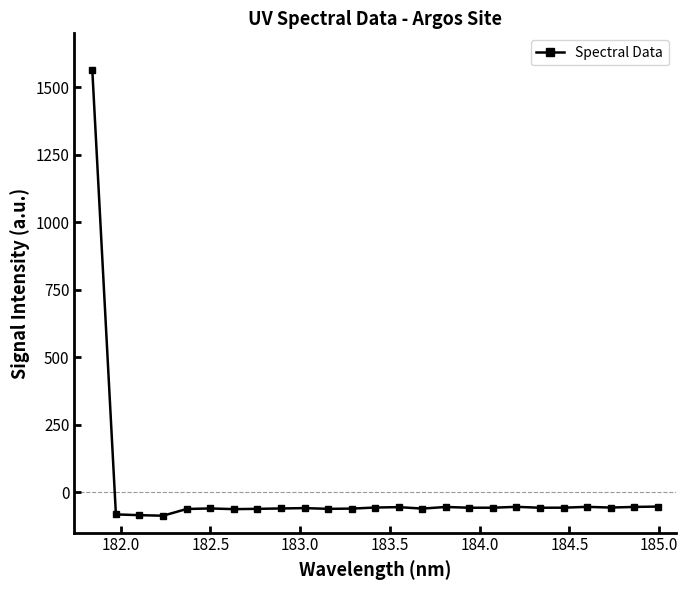

True or false: there are more than 0 points higher than both neighbors.

True